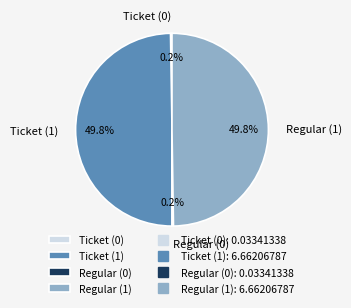

What portion of the pie excludes Regular (1)?

50.2%